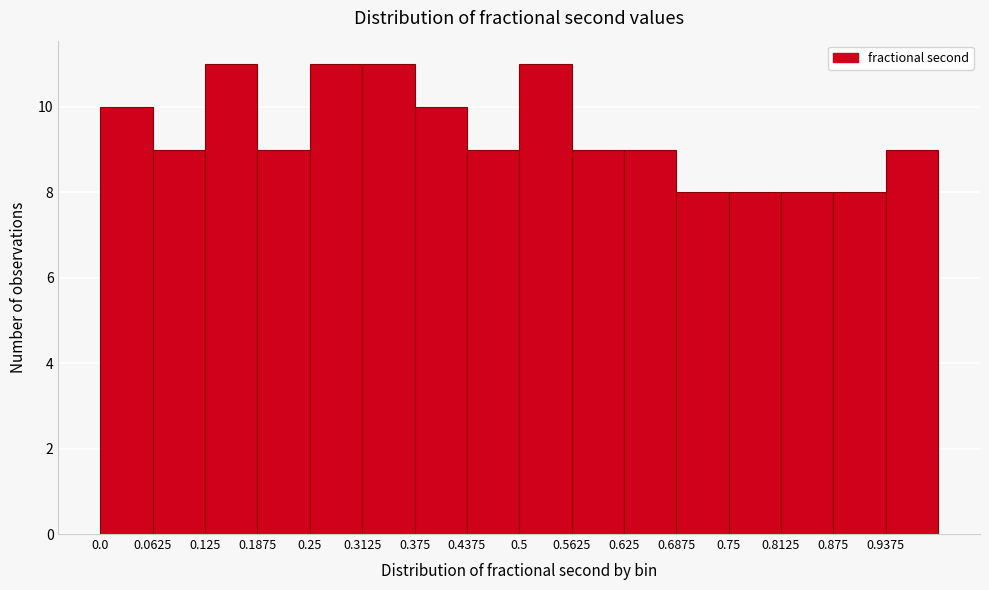

Reading left to right, transcribe this chart: for each bar, give the range it covers on the x-axis and its height. Neither the bar edges nor the heights are printed on the chart, so give them approximately, as read against the axes.

0.00 to 0.06: 10
0.06 to 0.13: 9
0.13 to 0.19: 11
0.19 to 0.25: 9
0.25 to 0.31: 11
0.31 to 0.38: 11
0.38 to 0.44: 10
0.44 to 0.50: 9
0.50 to 0.56: 11
0.56 to 0.63: 9
0.63 to 0.69: 9
0.69 to 0.75: 8
0.75 to 0.81: 8
0.81 to 0.88: 8
0.88 to 0.94: 8
0.94 to 1.00: 9